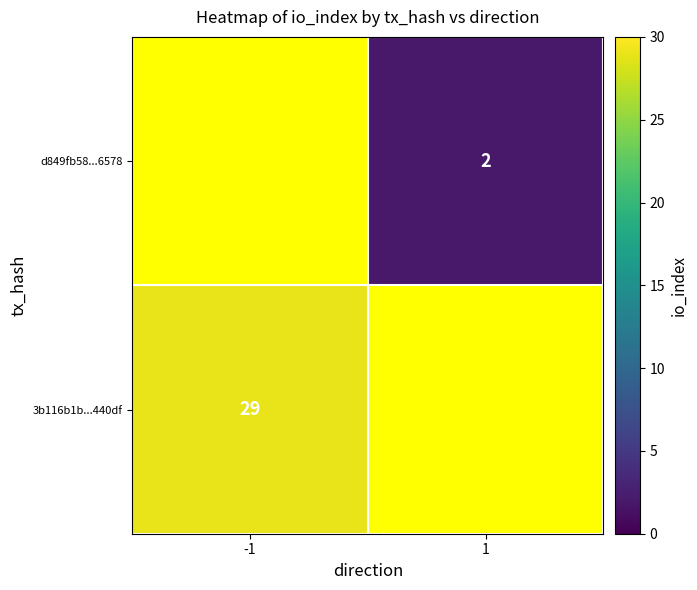

At which category does the chart reach its peak across all series?

-1